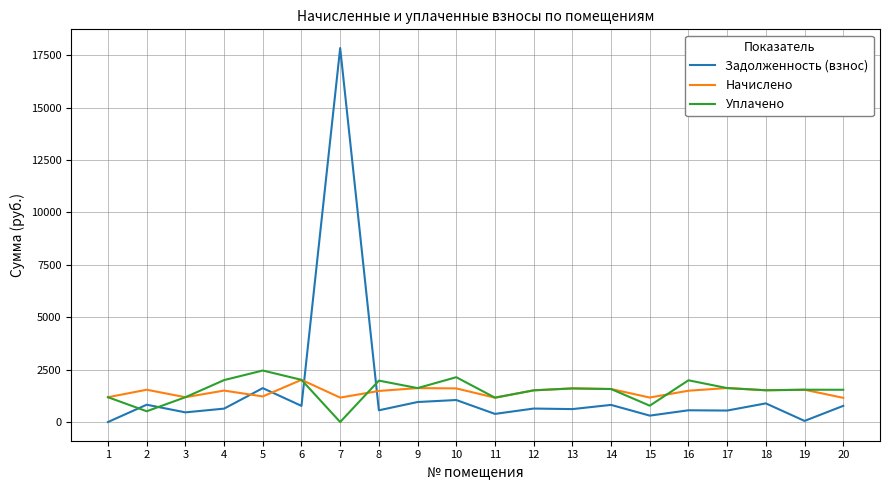

Rank the series by their maximum value, from highest to lowest.

Задолженность (взнос), Уплачено, Начислено